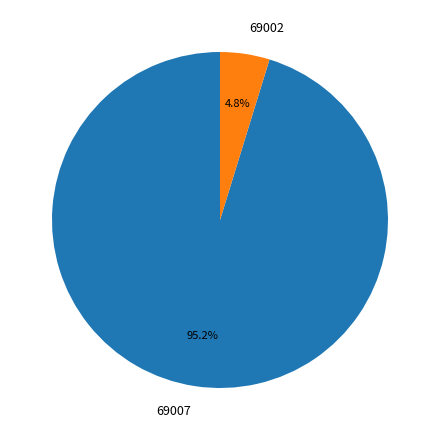

True or false: 69007 accounts for 95% of the total.

True